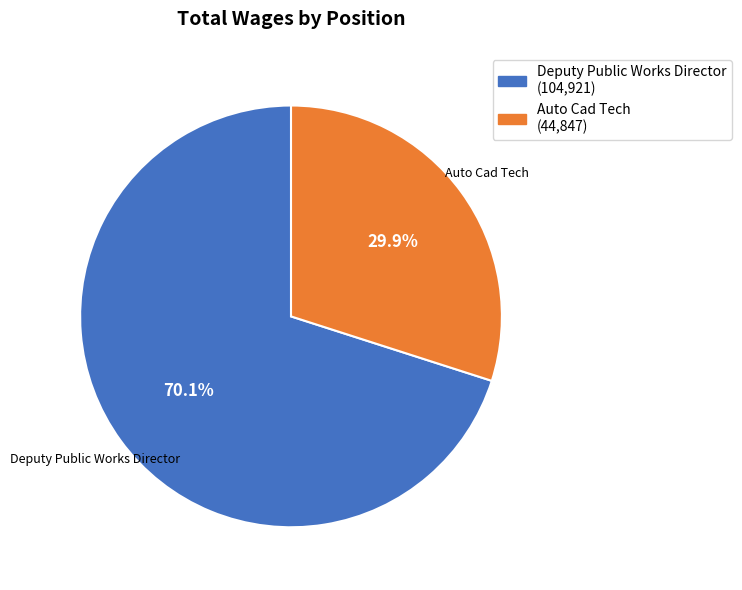

What portion of the pie excludes Deputy Public Works Director?

29.9%